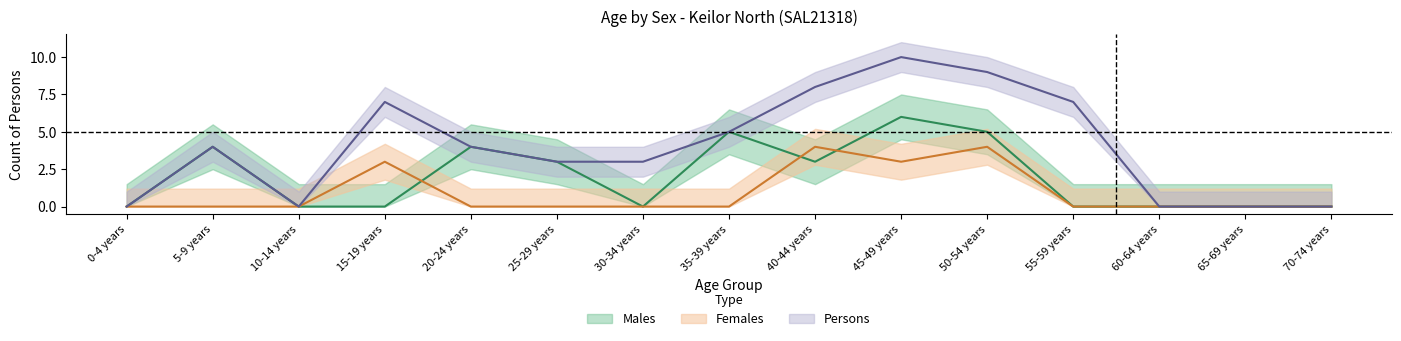

The value of Persons at 20-24 years is 4. True or false?

True